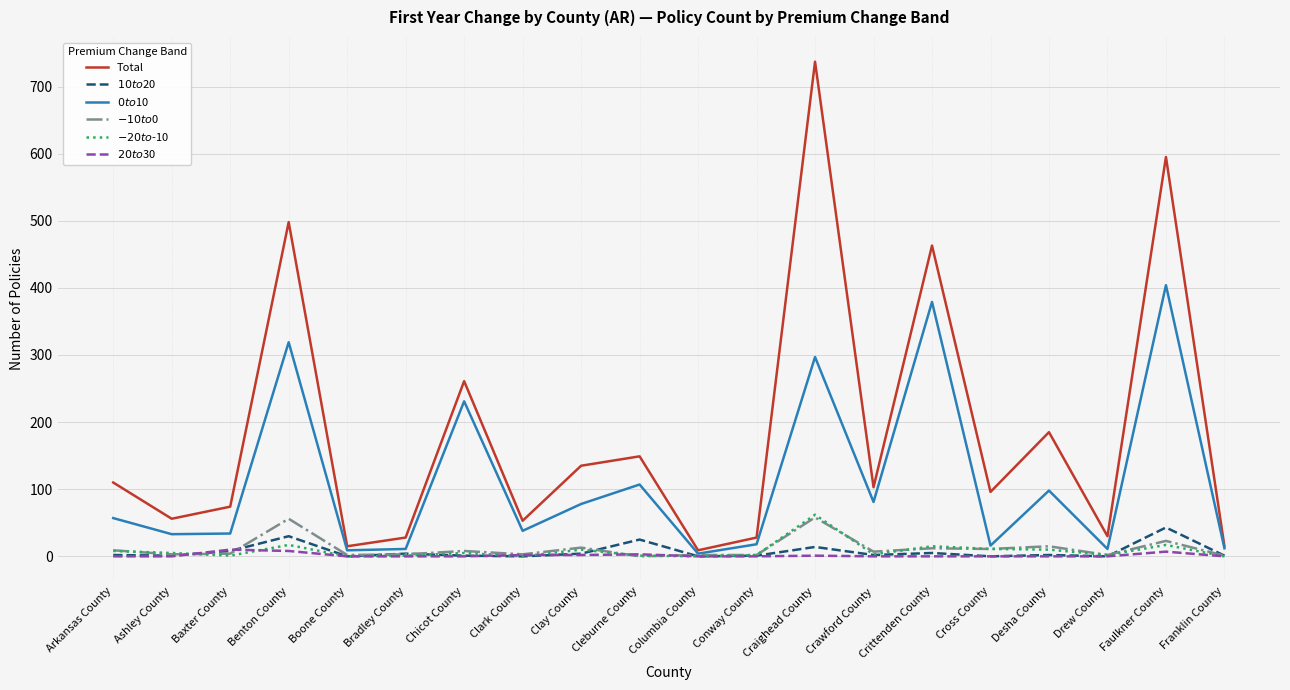

The $20 to $30 series shows 0 at Conway County. True or false?

True